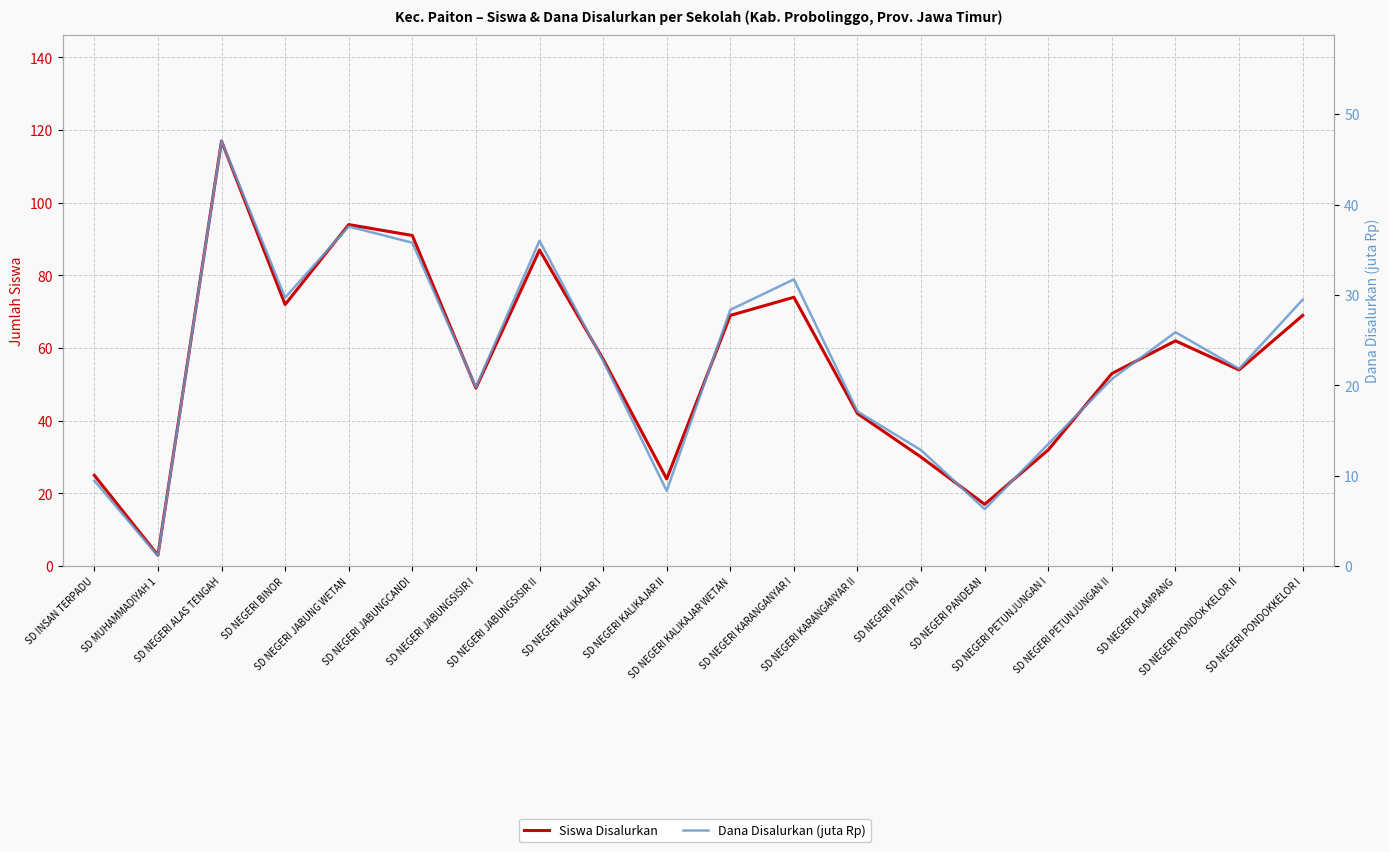

Reading left to right, list all the values displayed in this chart.

Siswa Disalurkan: SD INSAN TERPADU=25.0	SD MUHAMMADIYAH 1=3.0	SD NEGERI ALAS TENGAH=117.0	SD NEGERI BINOR=72.0	SD NEGERI JABUNG WETAN=94.0	SD NEGERI JABUNGCANDI=91.0	SD NEGERI JABUNGSISIR I=49.0	SD NEGERI JABUNGSISIR II=87.0	SD NEGERI KALIKAJAR I=57.0	SD NEGERI KALIKAJAR II=24.0	SD NEGERI KALIKAJAR WETAN=69.0	SD NEGERI KARANGANYAR I=74.0	SD NEGERI KARANGANYAR II=42.0	SD NEGERI PAITON=30.0	SD NEGERI PANDEAN=17.0	SD NEGERI PETUNJUNGAN I=32.0	SD NEGERI PETUNJUNGAN II=53.0	SD NEGERI PLAMPANG=62.0	SD NEGERI PONDOK KELOR II=54.0	SD NEGERI PONDOKKELOR I=69.0
Dana Disalurkan (juta Rp): SD INSAN TERPADU=9.4	SD MUHAMMADIYAH 1=1.1	SD NEGERI ALAS TENGAH=47.0	SD NEGERI BINOR=29.7	SD NEGERI JABUNG WETAN=37.6	SD NEGERI JABUNGCANDI=35.8	SD NEGERI JABUNGSISIR I=19.8	SD NEGERI JABUNGSISIR II=36.0	SD NEGERI KALIKAJAR I=22.7	SD NEGERI KALIKAJAR II=8.3	SD NEGERI KALIKAJAR WETAN=28.4	SD NEGERI KARANGANYAR I=31.7	SD NEGERI KARANGANYAR II=17.1	SD NEGERI PAITON=12.8	SD NEGERI PANDEAN=6.3	SD NEGERI PETUNJUNGAN I=13.5	SD NEGERI PETUNJUNGAN II=20.7	SD NEGERI PLAMPANG=25.9	SD NEGERI PONDOK KELOR II=21.8	SD NEGERI PONDOKKELOR I=29.5